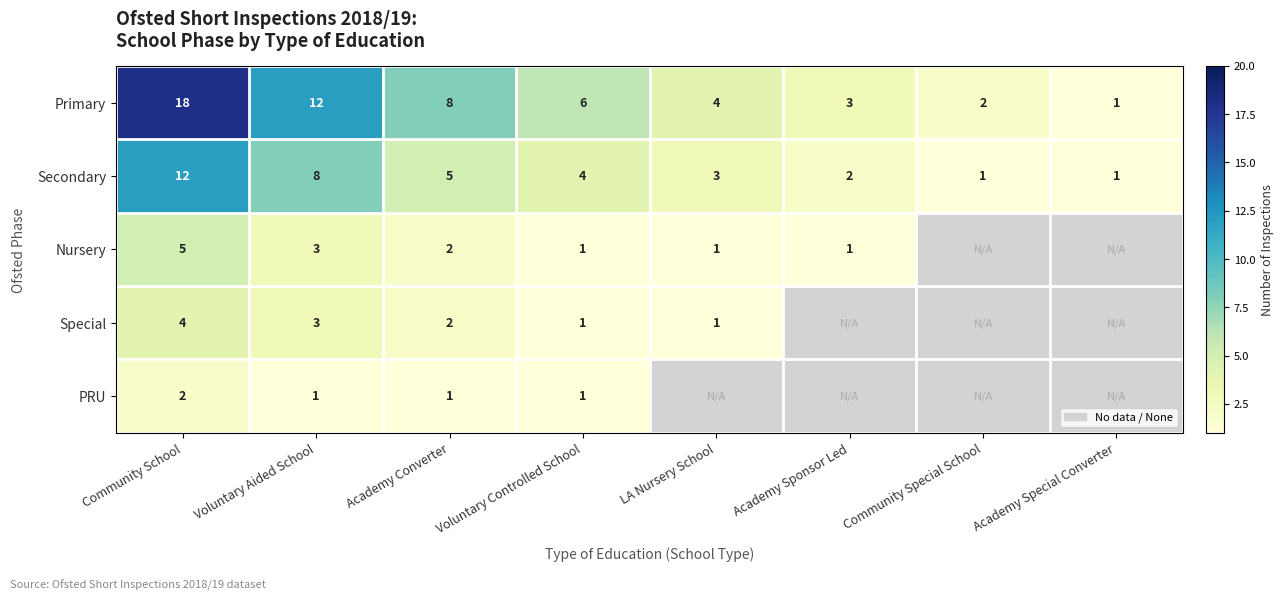

What is the maximum value shown in the chart?

18.0